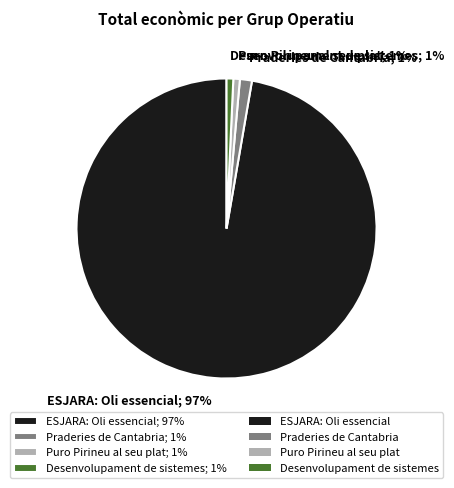

To the nearest percent, what is the combined percentage of Desenvolupament de sistemes and Praderies de Cantabria?

2%